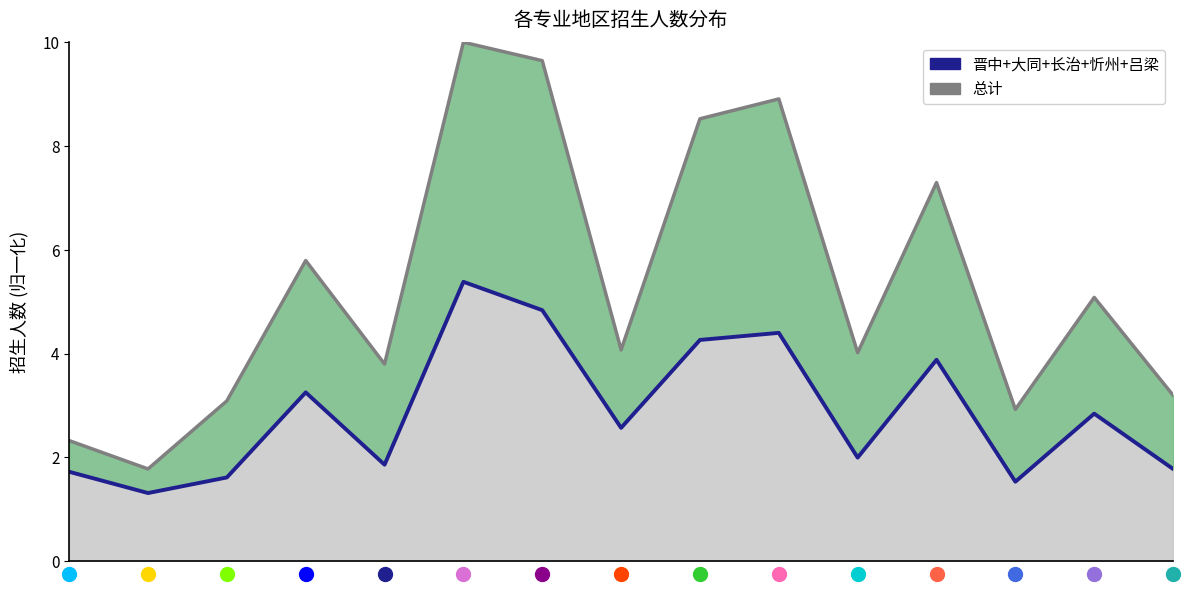

At which label does 晋中+大同+长治+忻州+吕梁 reach its peak?

5